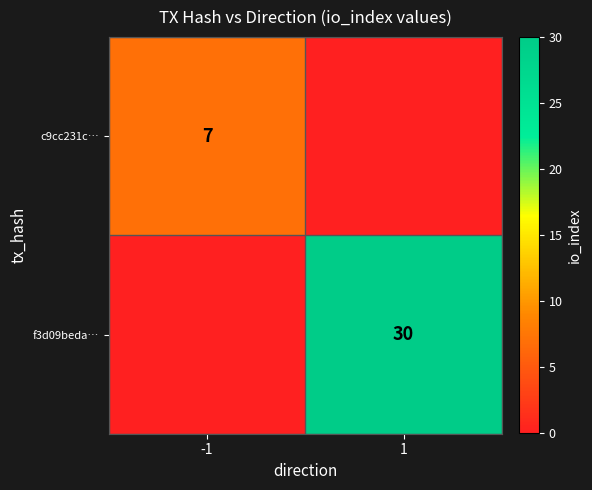

The f3d09beda… series shows 14 at 1. True or false?

False